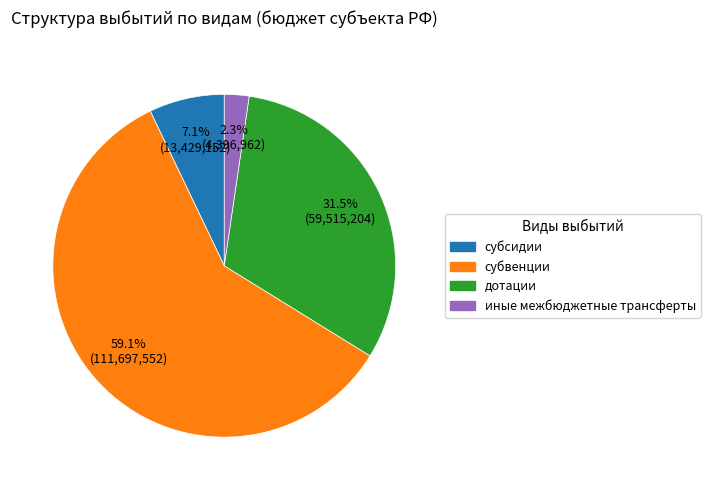

Which has a higher value, дотации or иные межбюджетные трансферты?

дотации